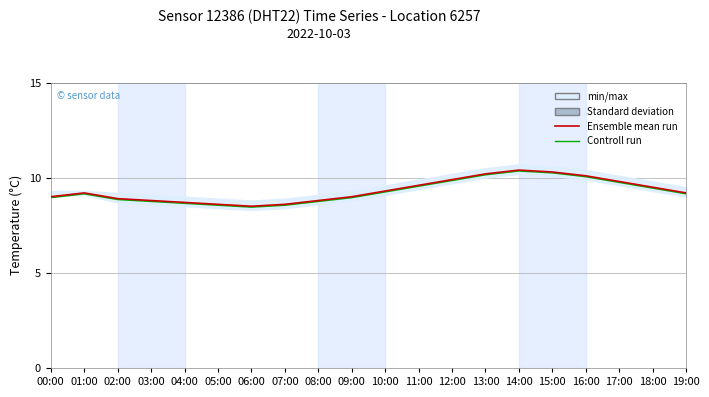

What is the approximate value of Controll run at 11:00?

9.5